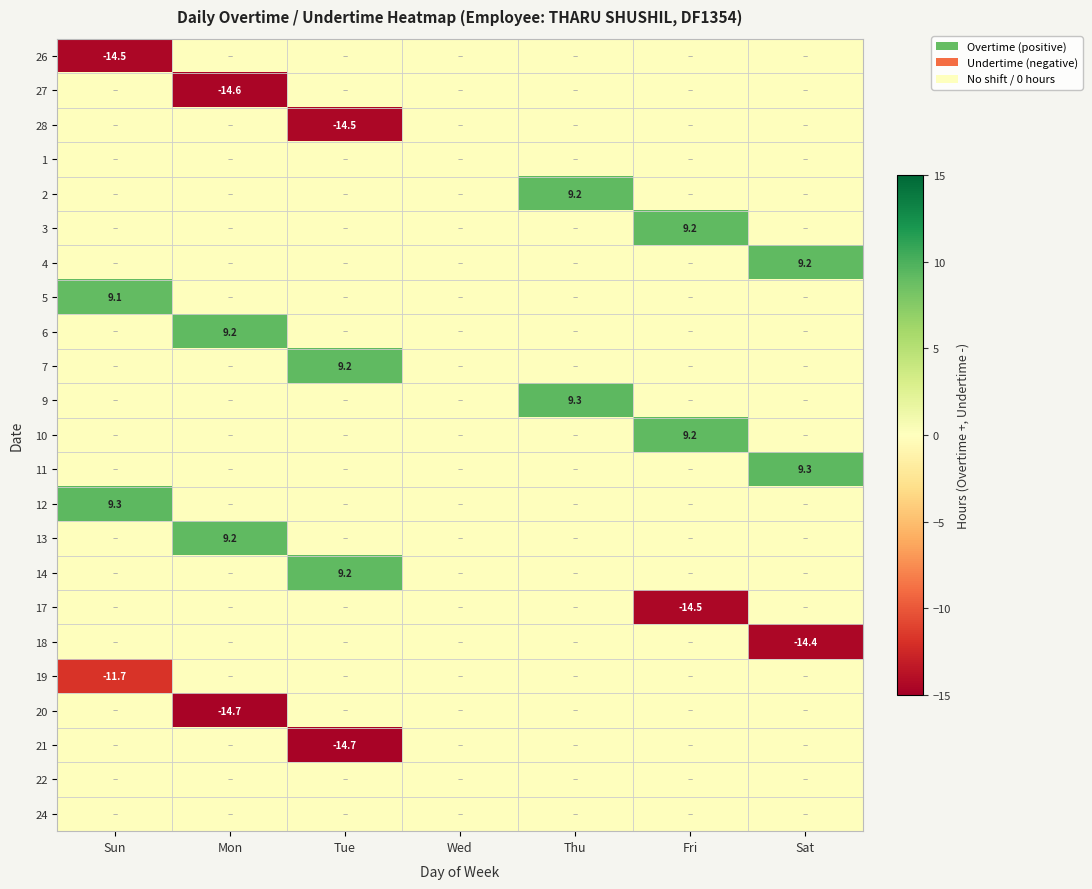

How many series are shown in this chart?

23